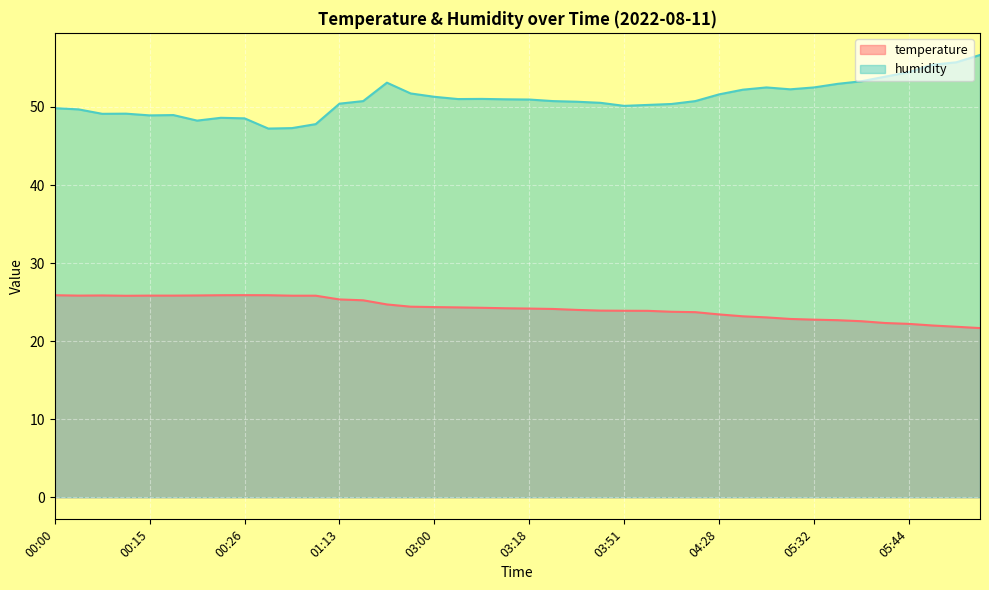

Which series has the largest range (max minus min)?

humidity